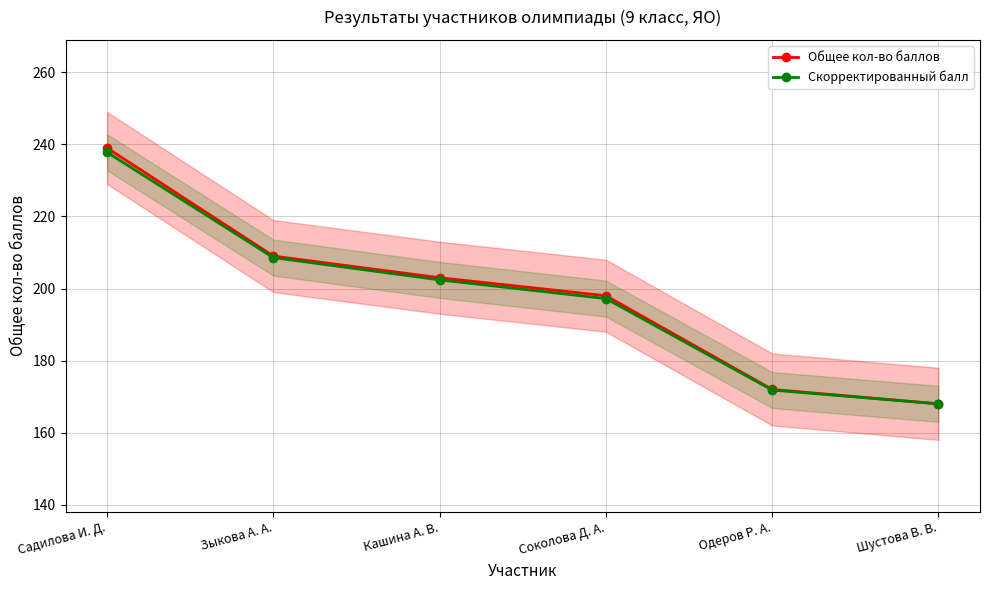

True or false: Общее кол-во баллов and Скорректированный балл cross at least once.

False